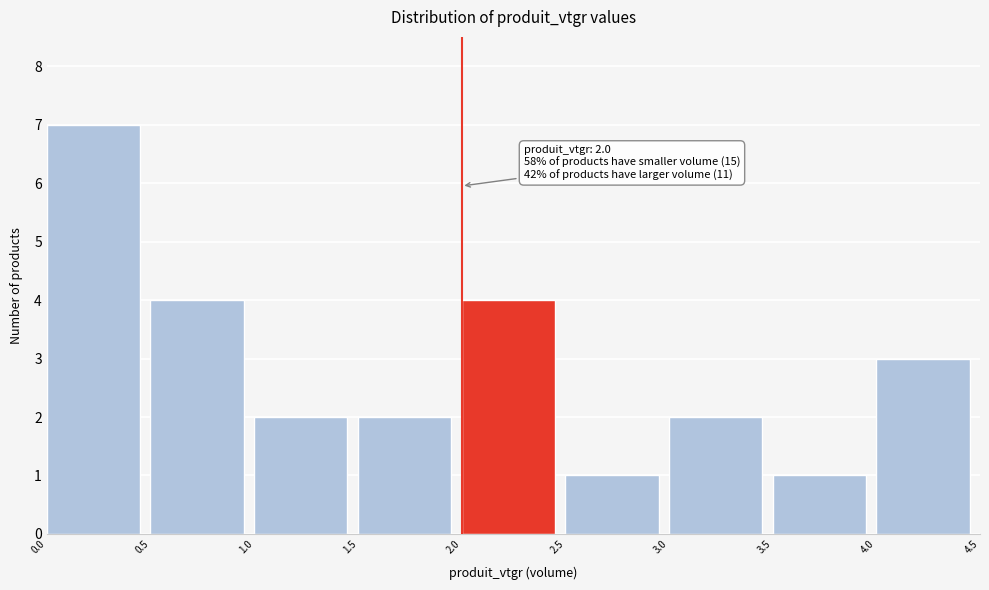

Which range on the x-axis has the tallest bar?

0.0 to 0.5